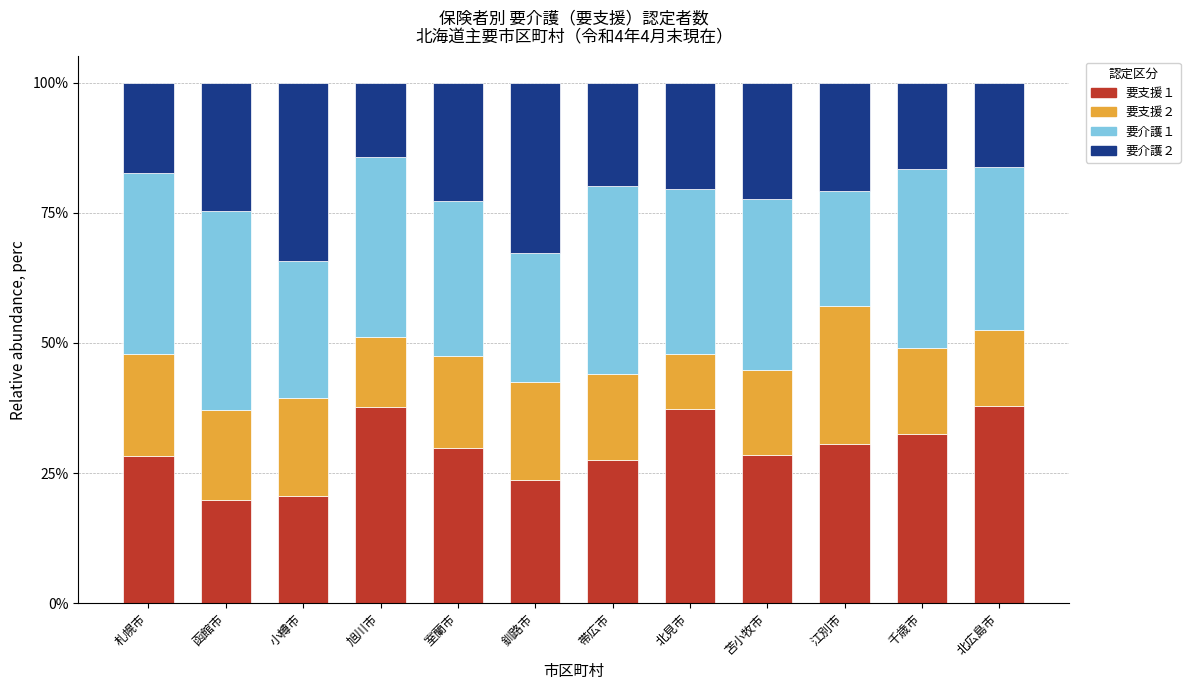

Is it true that 要支援１ equals 37.4 at 北見市?

True